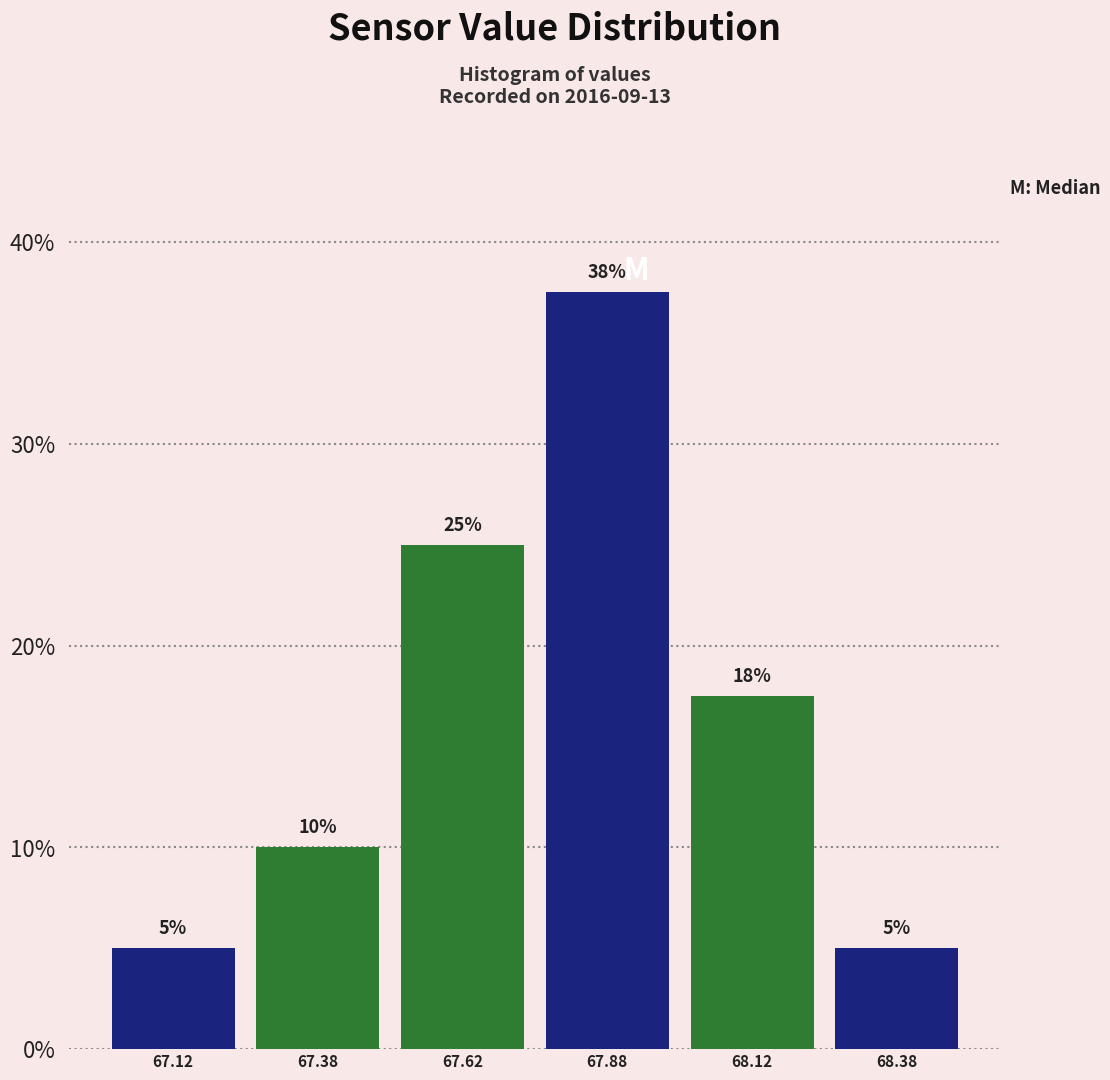

Which range on the x-axis has the tallest bar?

67.75 to 68.00